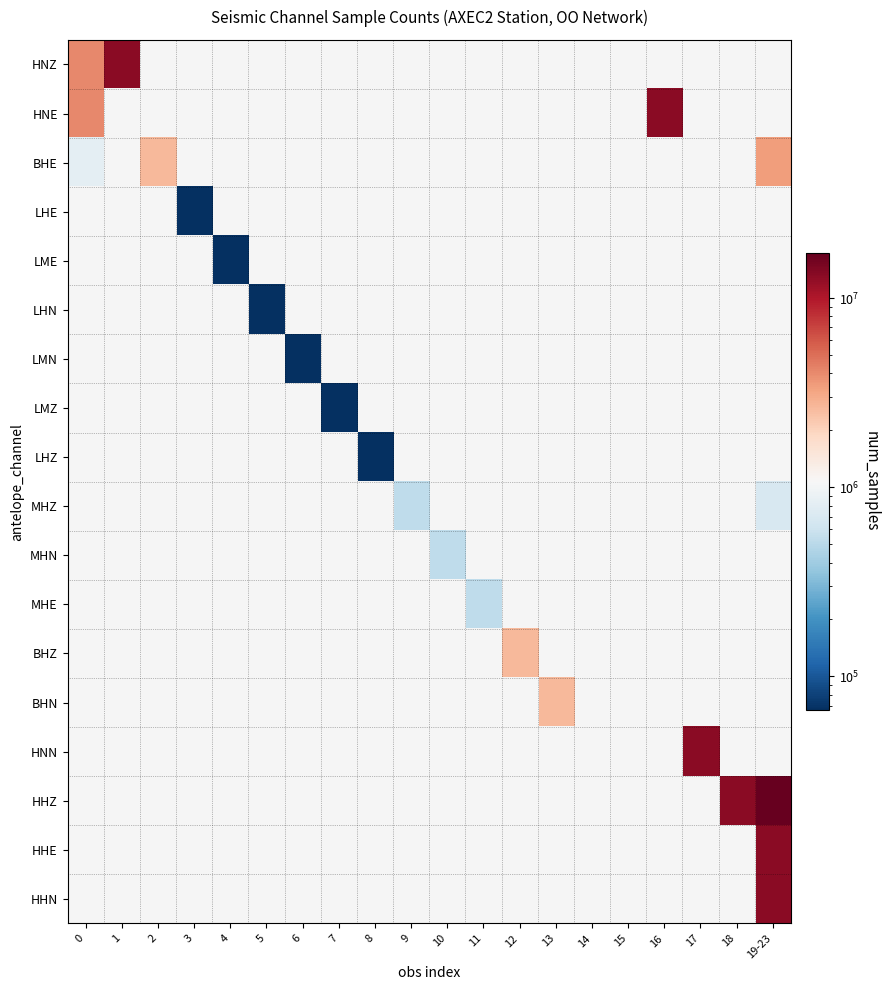

At how many categories does at least one series exceed 8275833?

5